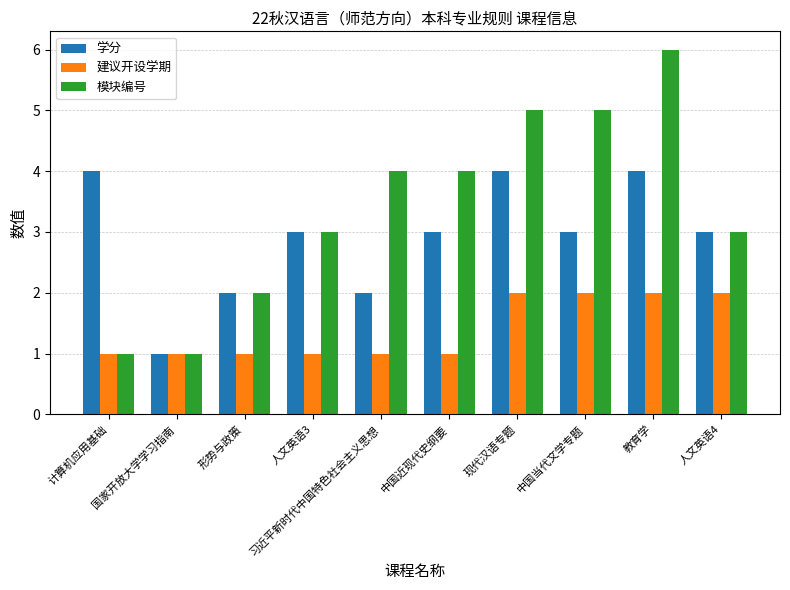

Count the number of data series in this chart.

3